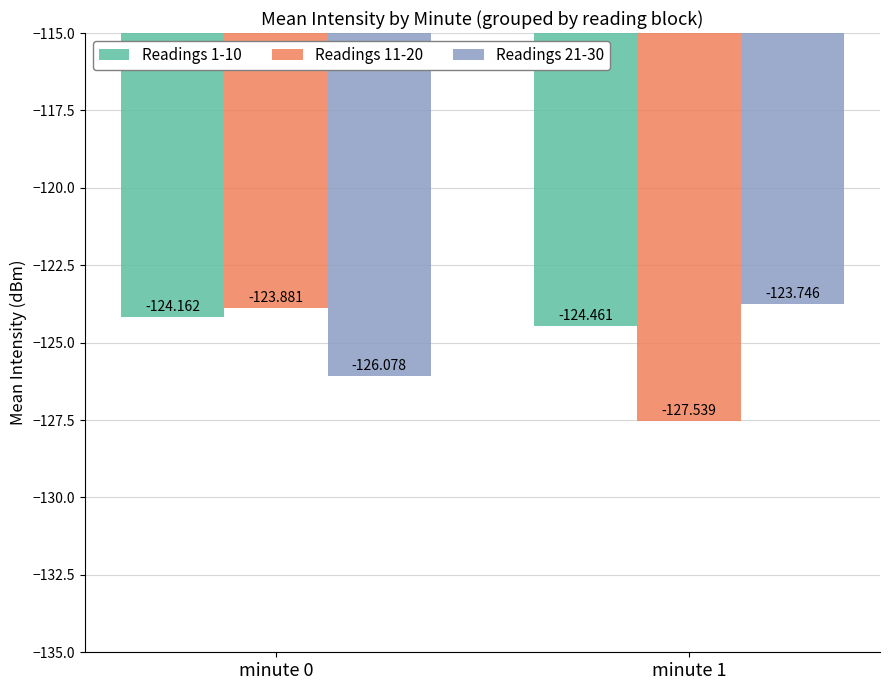

Is the value of Readings 21-30 at minute 1 greater than the value of Readings 11-20 at minute 1?

Yes